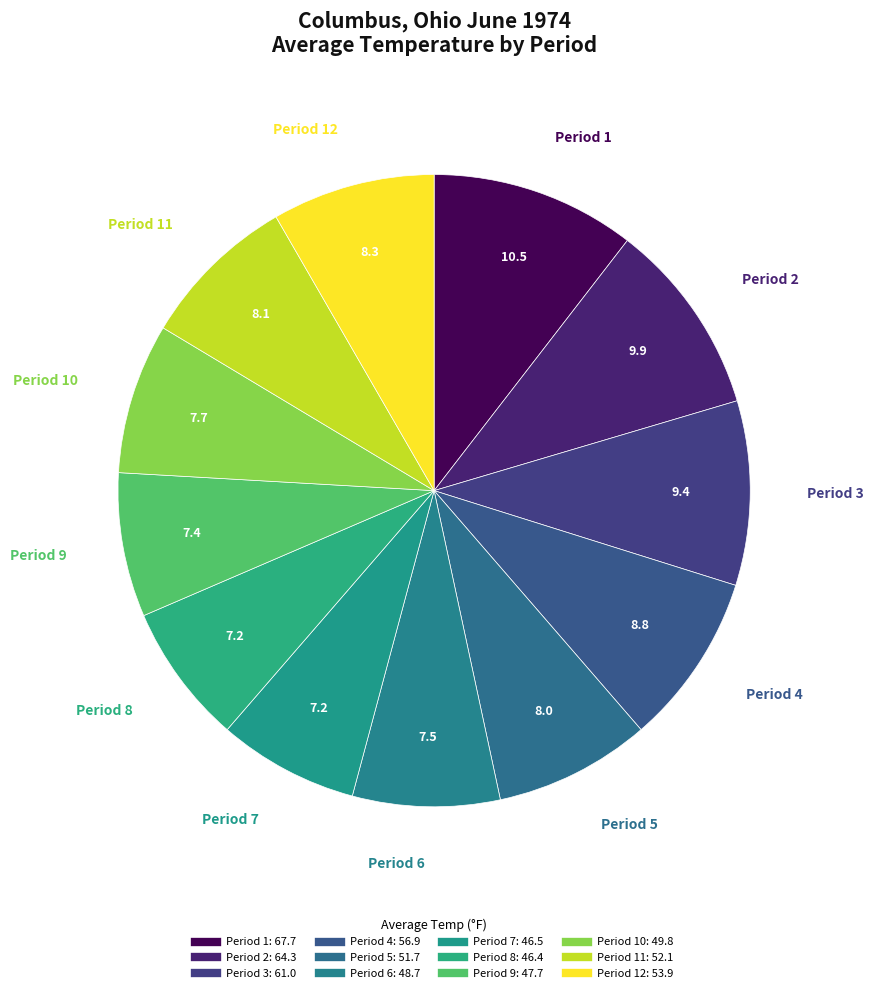

How many slices are in this pie chart?

12